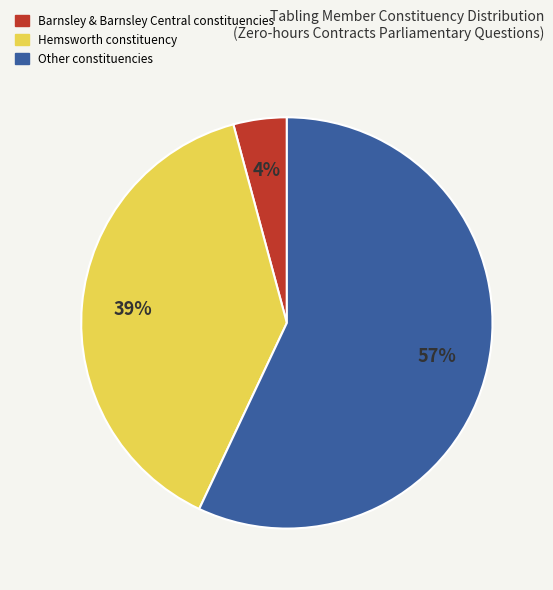

How many slices are in this pie chart?

3